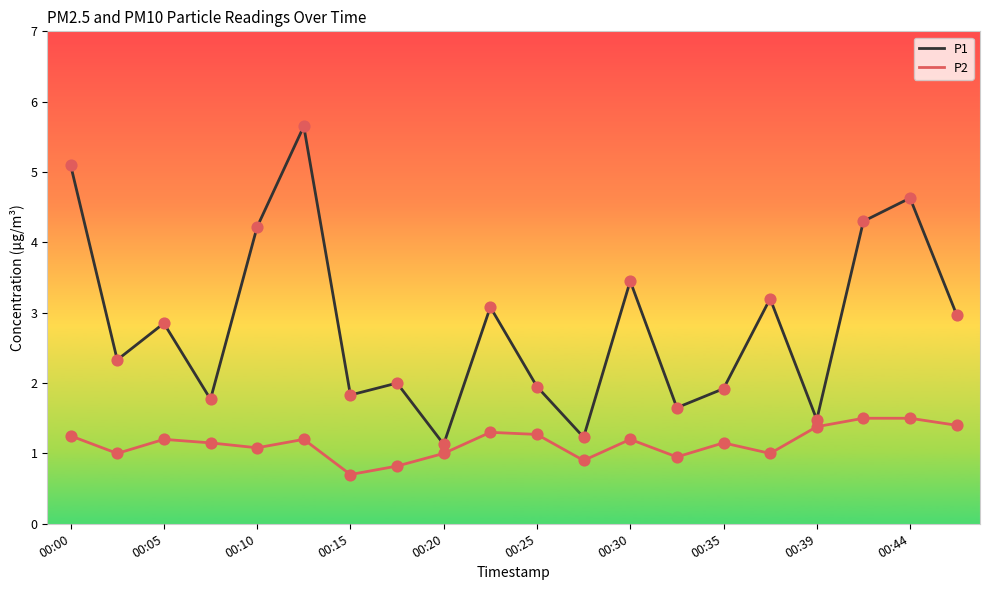

What is the difference between the maximum and minimum values in the P1 series?

4.5